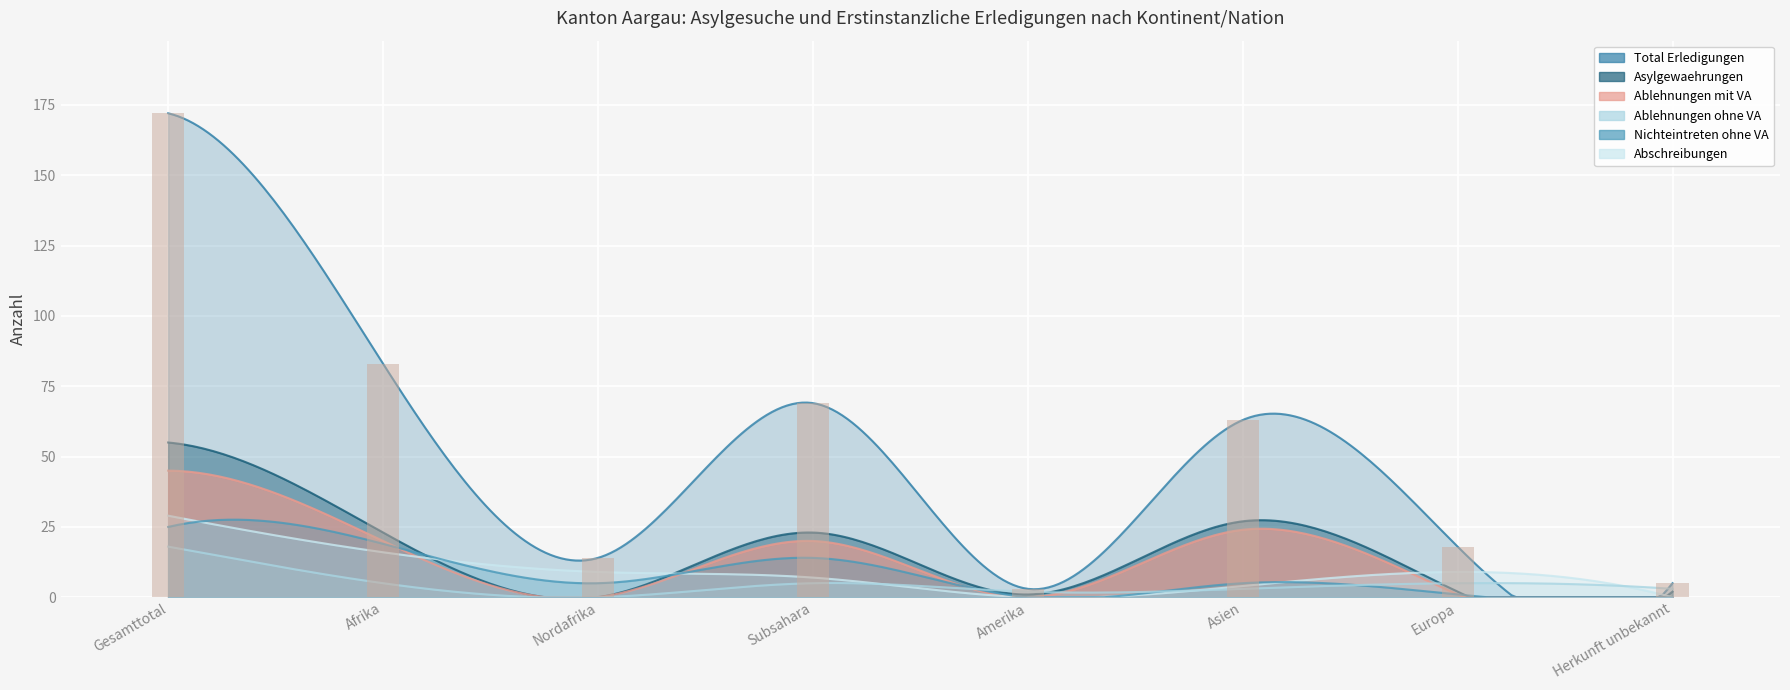

How many values in the Ablehnungen ohne VA series are below 5?

4